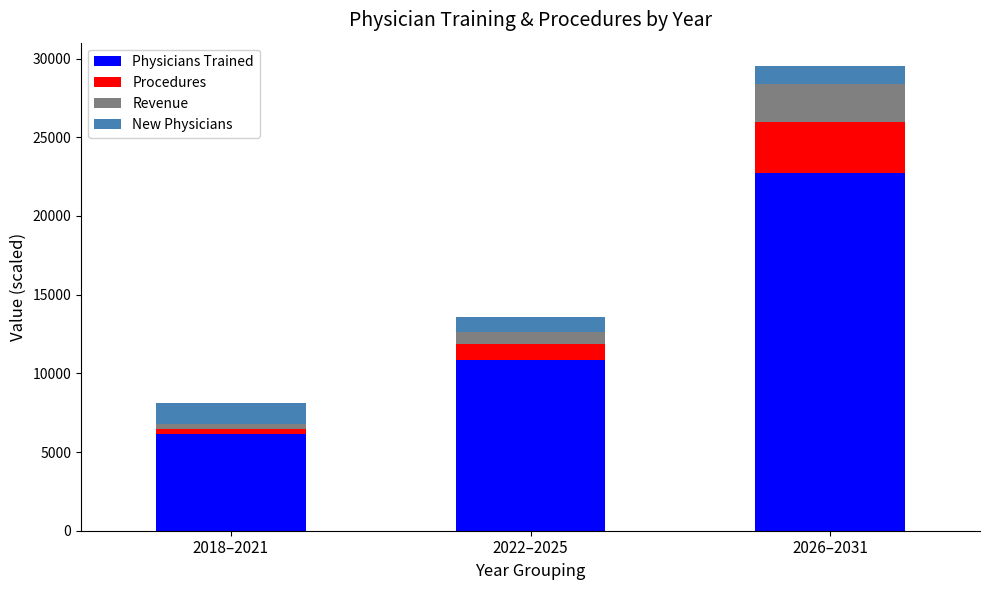

At which category is the sum across all series the highest?

2026–2031